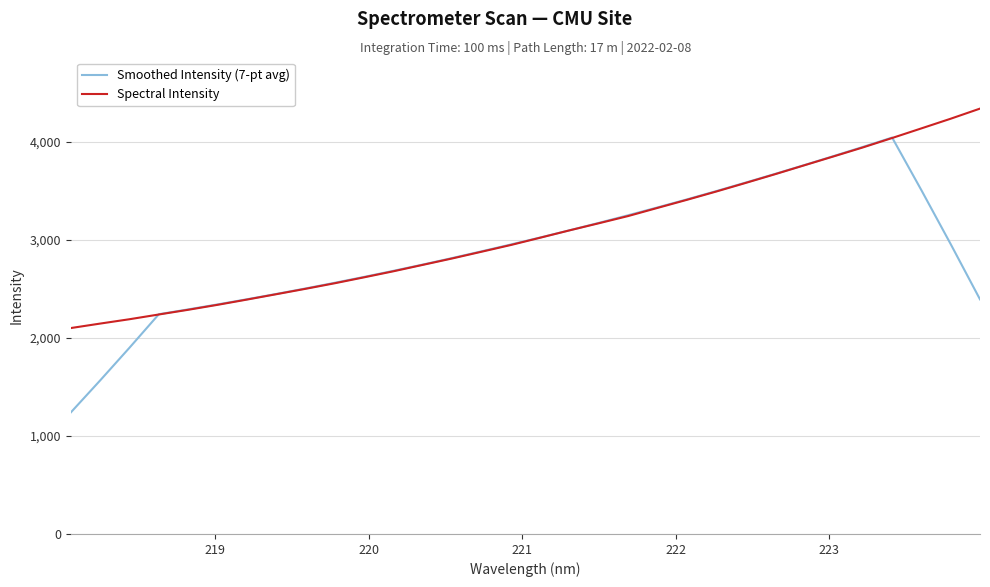

What is the smallest value displayed?

1238.6